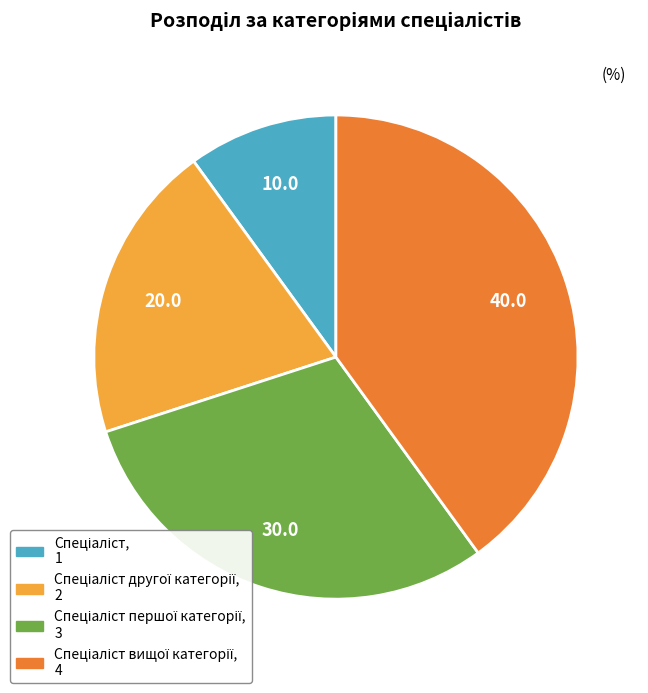

Is there any slice that represents more than half of the pie?

No